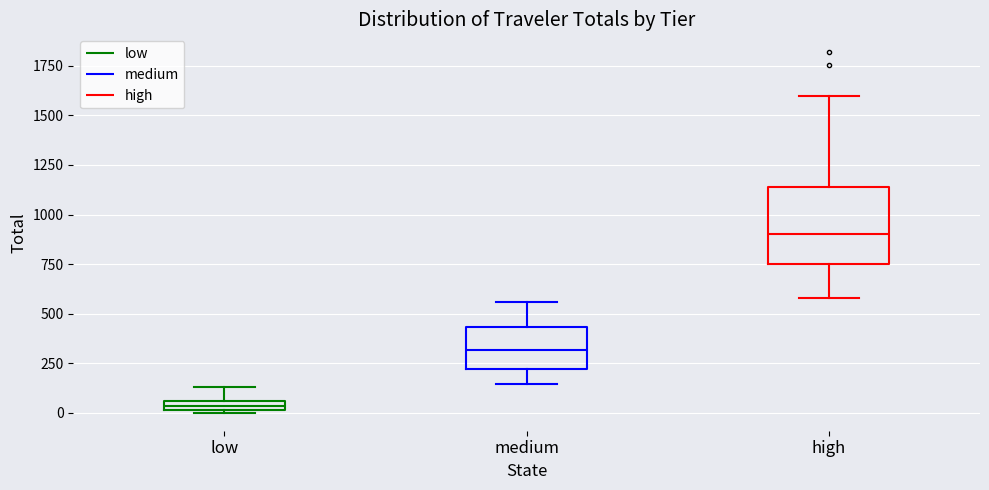

Where is the lower edge of the box for high on the y-axis? The values are not printed on the chart, so give them approximately, as read against the axis.

750